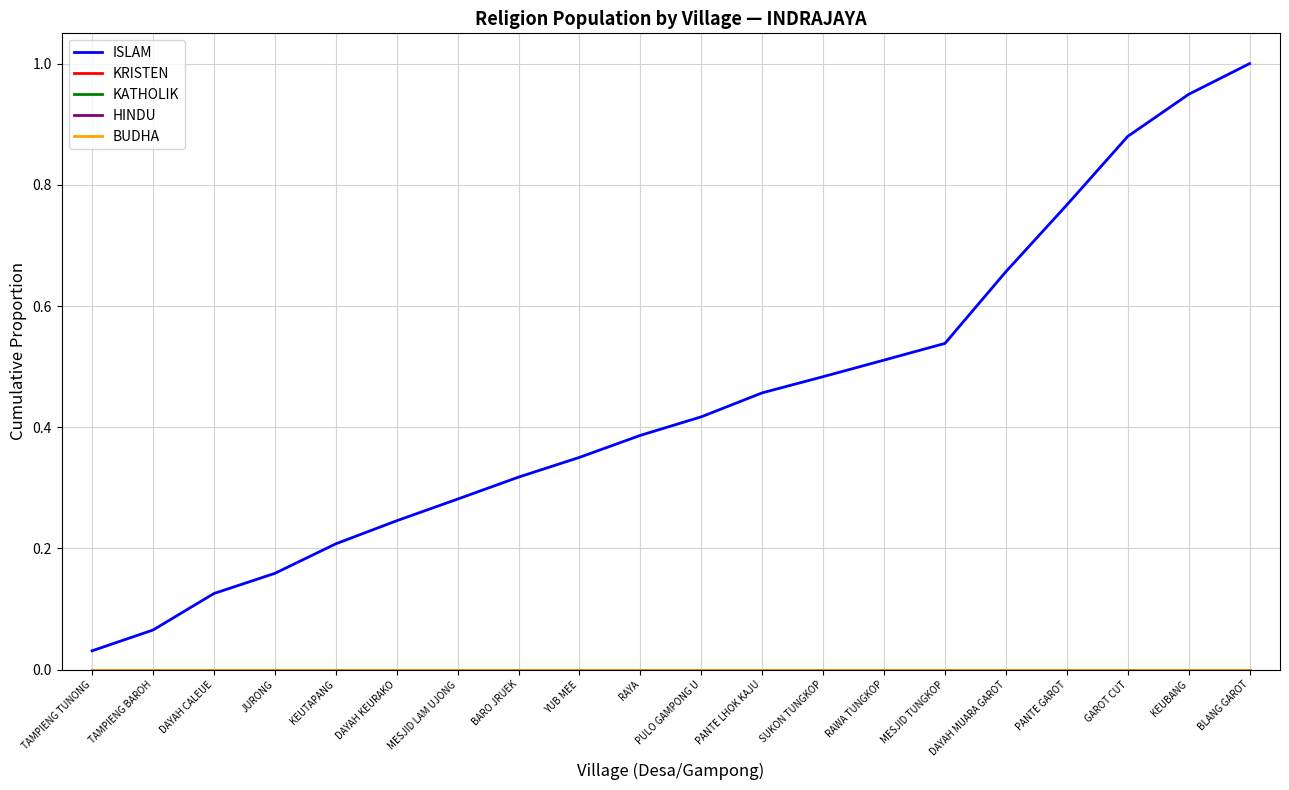

Reading left to right, list all the values displayed in this chart.

ISLAM: TAMPIENG TUNONG=0.0	TAMPIENG BAROH=0.1	DAYAH CALEUE=0.1	JURONG=0.2	KEUTAPANG=0.2	DAYAH KEURAKO=0.2	MESJID LAM UJONG=0.3	BARO JRUEK=0.3	YUB MEE=0.4	RAYA=0.4	PULO GAMPONG U=0.4	PANTE LHOK KAJU=0.5	SUKON TUNGKOP=0.5	RAWA TUNGKOP=0.5	MESJID TUNGKOP=0.5	DAYAH MUARA GAROT=0.7	PANTE GAROT=0.8	GAROT CUT=0.9	KEUBANG=0.9	BLANG GAROT=1.0
KRISTEN: TAMPIENG TUNONG=0.0	TAMPIENG BAROH=0.0	DAYAH CALEUE=0.0	JURONG=0.0	KEUTAPANG=0.0	DAYAH KEURAKO=0.0	MESJID LAM UJONG=0.0	BARO JRUEK=0.0	YUB MEE=0.0	RAYA=0.0	PULO GAMPONG U=0.0	PANTE LHOK KAJU=0.0	SUKON TUNGKOP=0.0	RAWA TUNGKOP=0.0	MESJID TUNGKOP=0.0	DAYAH MUARA GAROT=0.0	PANTE GAROT=0.0	GAROT CUT=0.0	KEUBANG=0.0	BLANG GAROT=0.0
KATHOLIK: TAMPIENG TUNONG=0.0	TAMPIENG BAROH=0.0	DAYAH CALEUE=0.0	JURONG=0.0	KEUTAPANG=0.0	DAYAH KEURAKO=0.0	MESJID LAM UJONG=0.0	BARO JRUEK=0.0	YUB MEE=0.0	RAYA=0.0	PULO GAMPONG U=0.0	PANTE LHOK KAJU=0.0	SUKON TUNGKOP=0.0	RAWA TUNGKOP=0.0	MESJID TUNGKOP=0.0	DAYAH MUARA GAROT=0.0	PANTE GAROT=0.0	GAROT CUT=0.0	KEUBANG=0.0	BLANG GAROT=0.0
HINDU: TAMPIENG TUNONG=0.0	TAMPIENG BAROH=0.0	DAYAH CALEUE=0.0	JURONG=0.0	KEUTAPANG=0.0	DAYAH KEURAKO=0.0	MESJID LAM UJONG=0.0	BARO JRUEK=0.0	YUB MEE=0.0	RAYA=0.0	PULO GAMPONG U=0.0	PANTE LHOK KAJU=0.0	SUKON TUNGKOP=0.0	RAWA TUNGKOP=0.0	MESJID TUNGKOP=0.0	DAYAH MUARA GAROT=0.0	PANTE GAROT=0.0	GAROT CUT=0.0	KEUBANG=0.0	BLANG GAROT=0.0
BUDHA: TAMPIENG TUNONG=0.0	TAMPIENG BAROH=0.0	DAYAH CALEUE=0.0	JURONG=0.0	KEUTAPANG=0.0	DAYAH KEURAKO=0.0	MESJID LAM UJONG=0.0	BARO JRUEK=0.0	YUB MEE=0.0	RAYA=0.0	PULO GAMPONG U=0.0	PANTE LHOK KAJU=0.0	SUKON TUNGKOP=0.0	RAWA TUNGKOP=0.0	MESJID TUNGKOP=0.0	DAYAH MUARA GAROT=0.0	PANTE GAROT=0.0	GAROT CUT=0.0	KEUBANG=0.0	BLANG GAROT=0.0